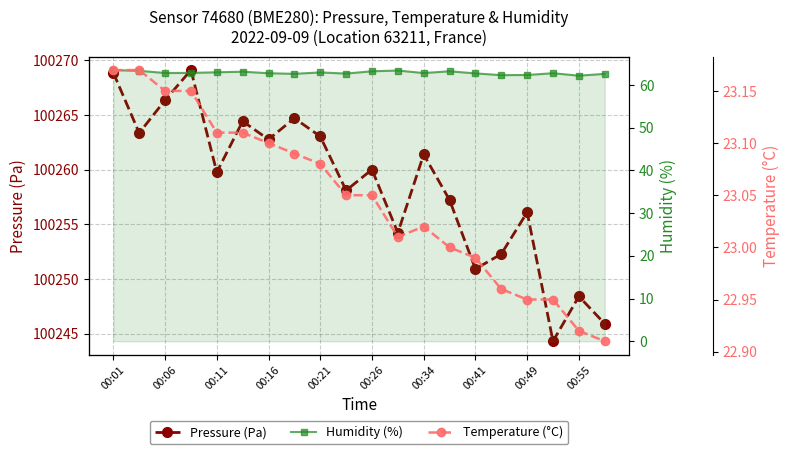

True or false: Pressure (Pa) and Temperature (°C) cross at least once.

False